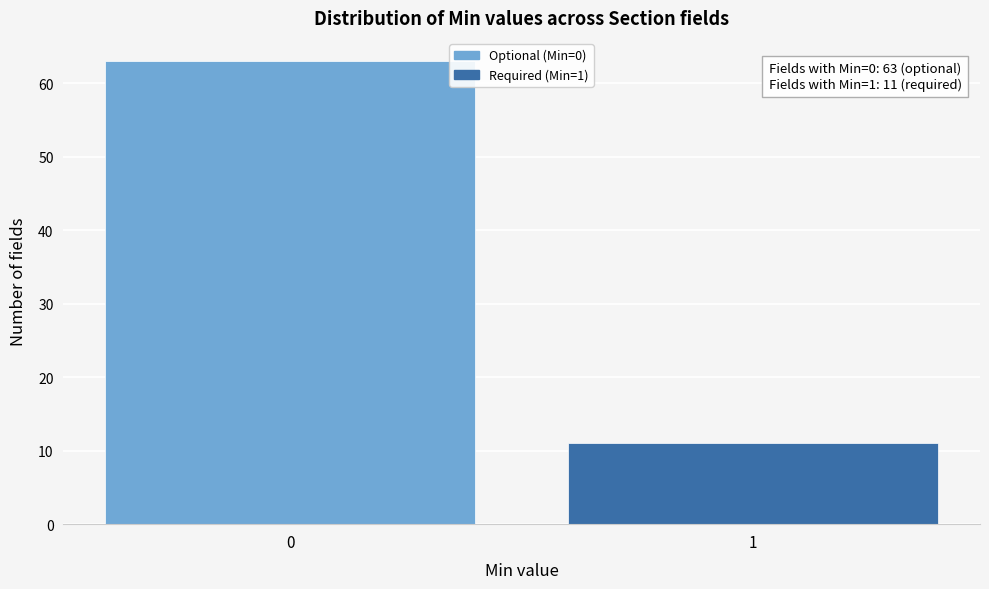

Reading left to right, list all the values displayed in this chart.

0=63	1=11